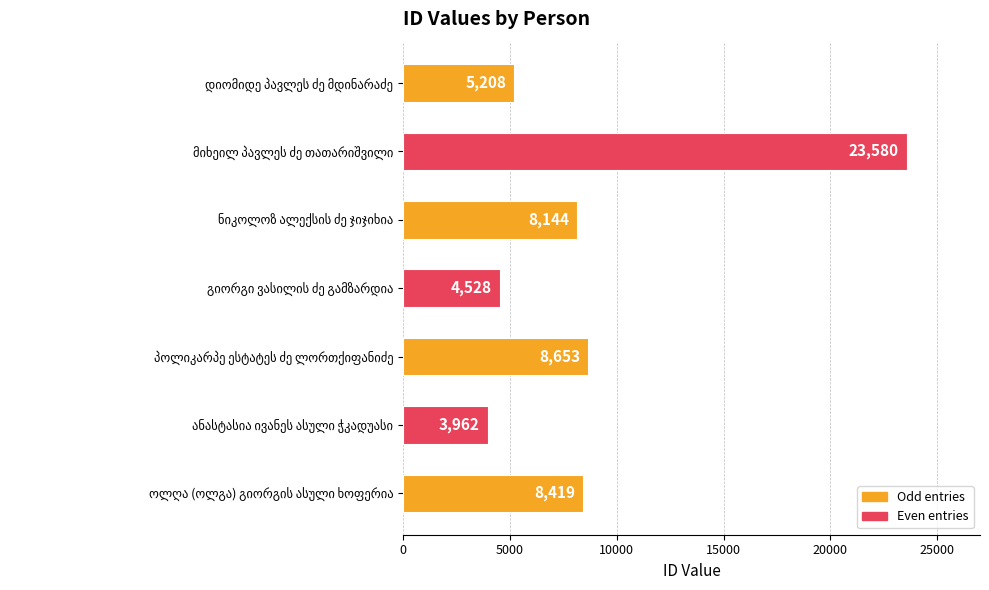

What is the maximum value shown in the chart?

23580